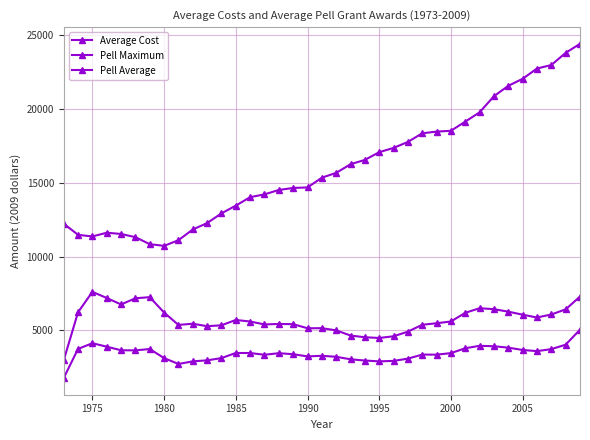

How many lines are shown in the chart?

3